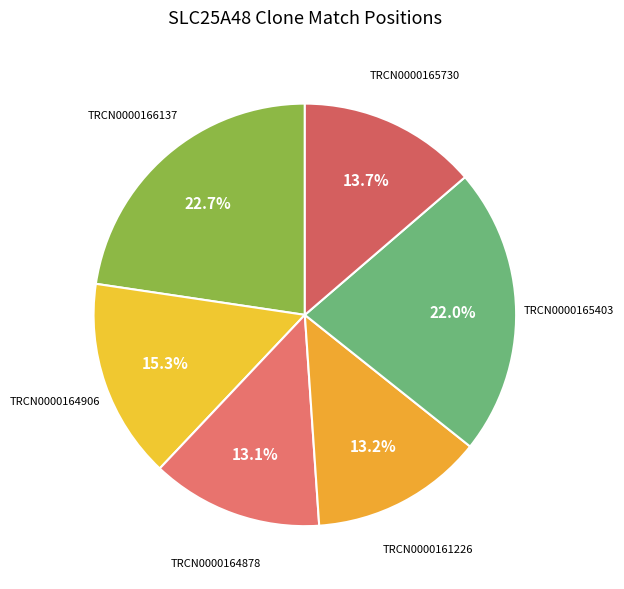

What is the smallest slice in the pie chart?

TRCN0000164878